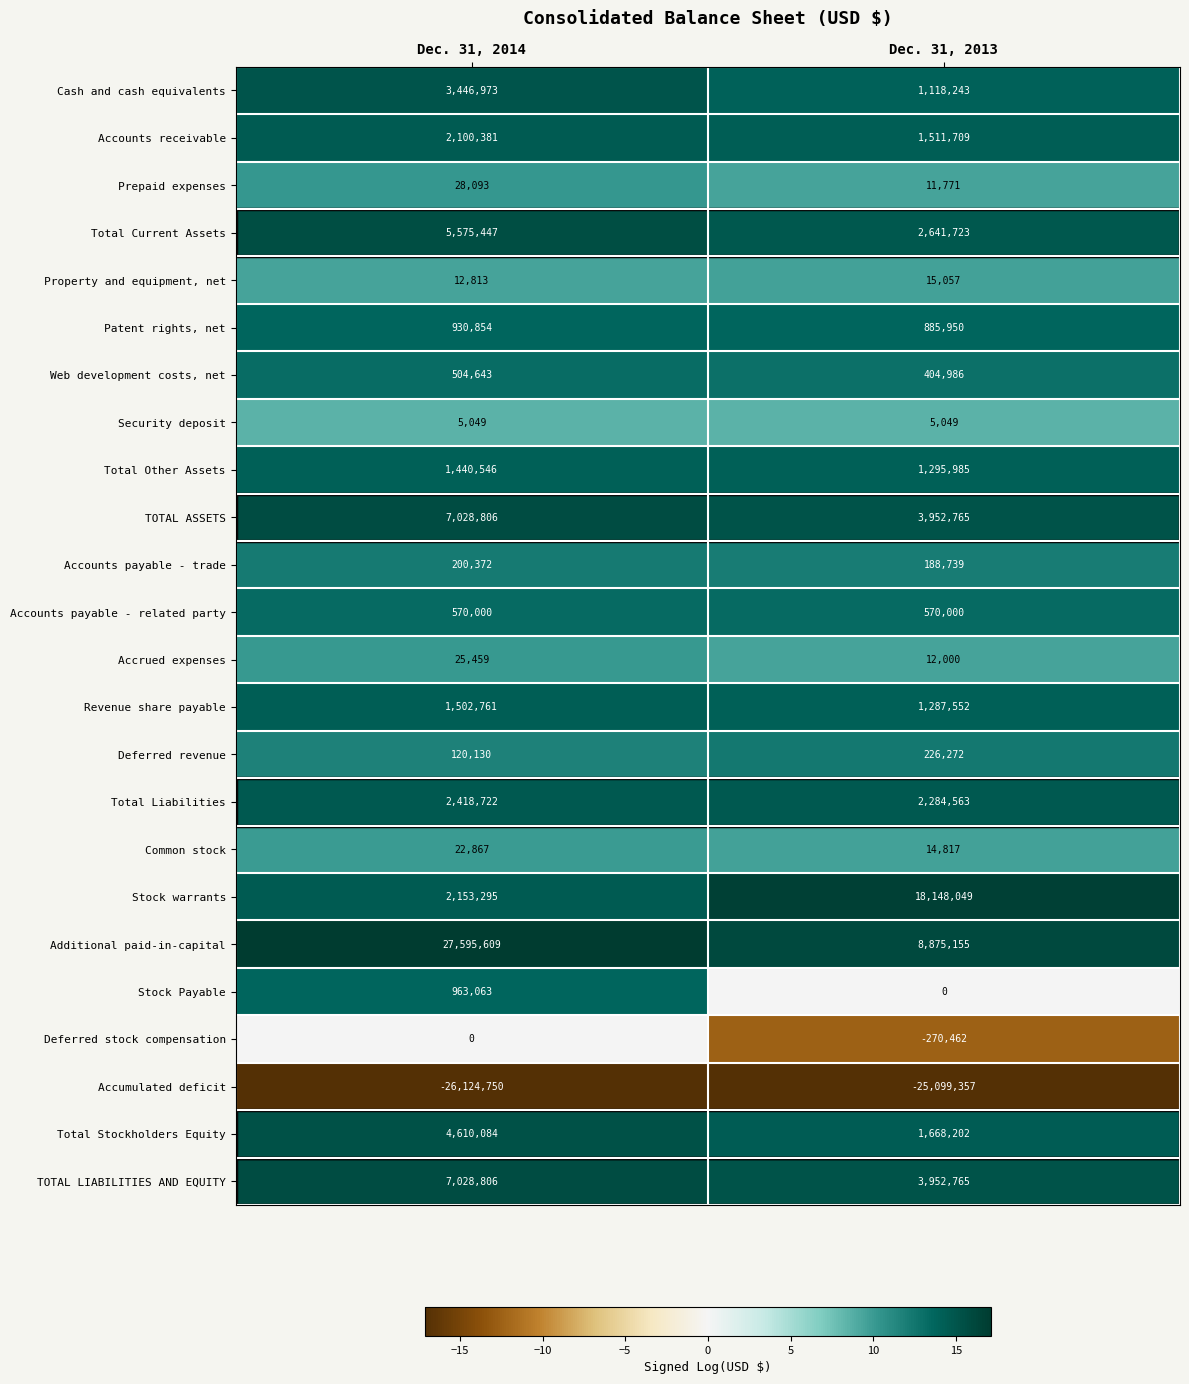

True or false: Total Other Assets has a value of 2255110 at Dec. 31, 2013.

False